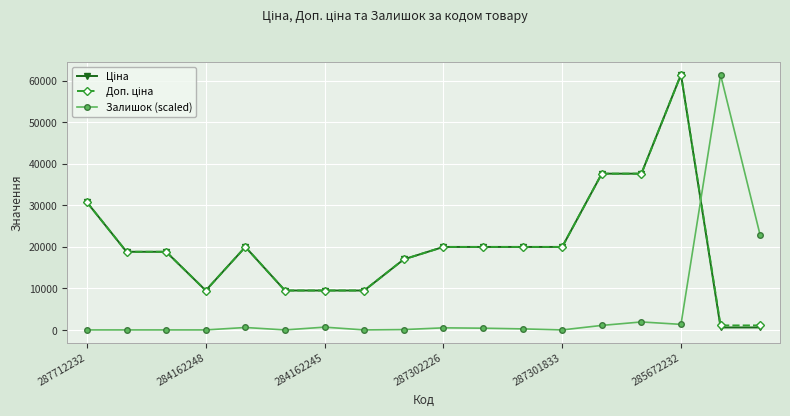

At how many categories does at least one series exceed 28146?

5